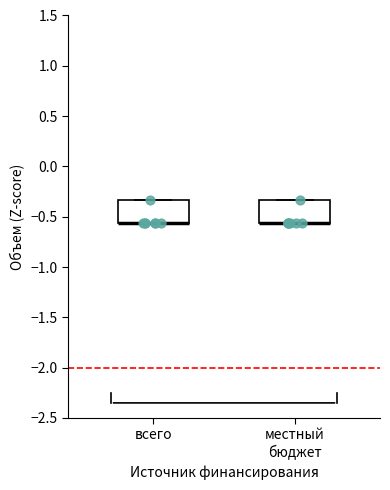

Reading left to right, transcribe this box plot: for each box, give where its median line is, the range the box spans, and where its two whiskers end, as read against the y-axis. The values are not printed on the chart, so give them approximately, as read against the axis.

всего: median -0.55 (drawn on the box's lower edge), box -0.55 to -0.35, whiskers -0.55 to -0.35
местный бюджет: median -0.55 (drawn on the box's lower edge), box -0.55 to -0.35, whiskers -0.55 to -0.35